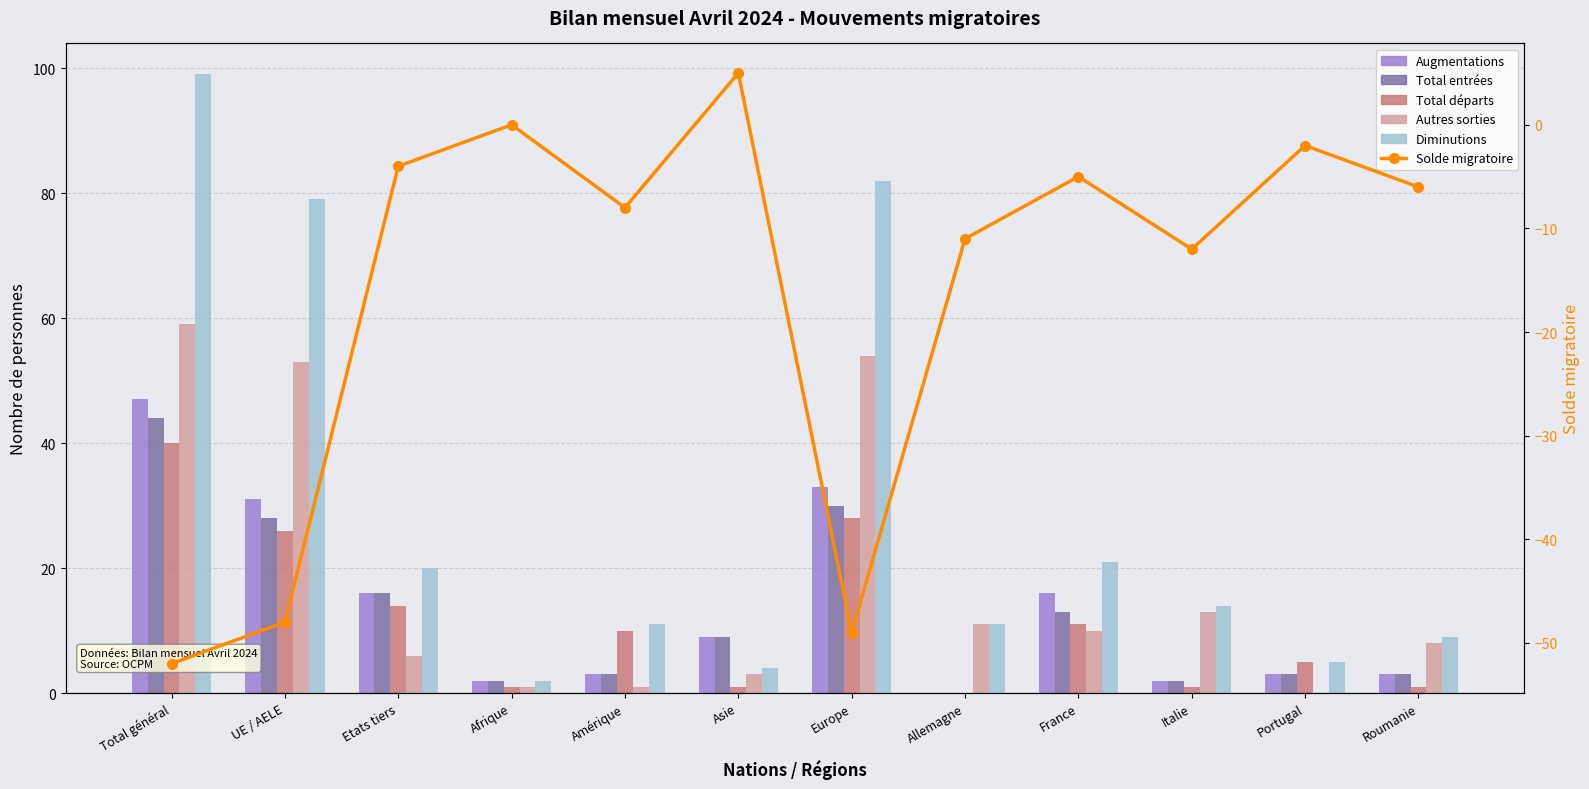

Where does the Autres sorties series first go above 10?

Total général